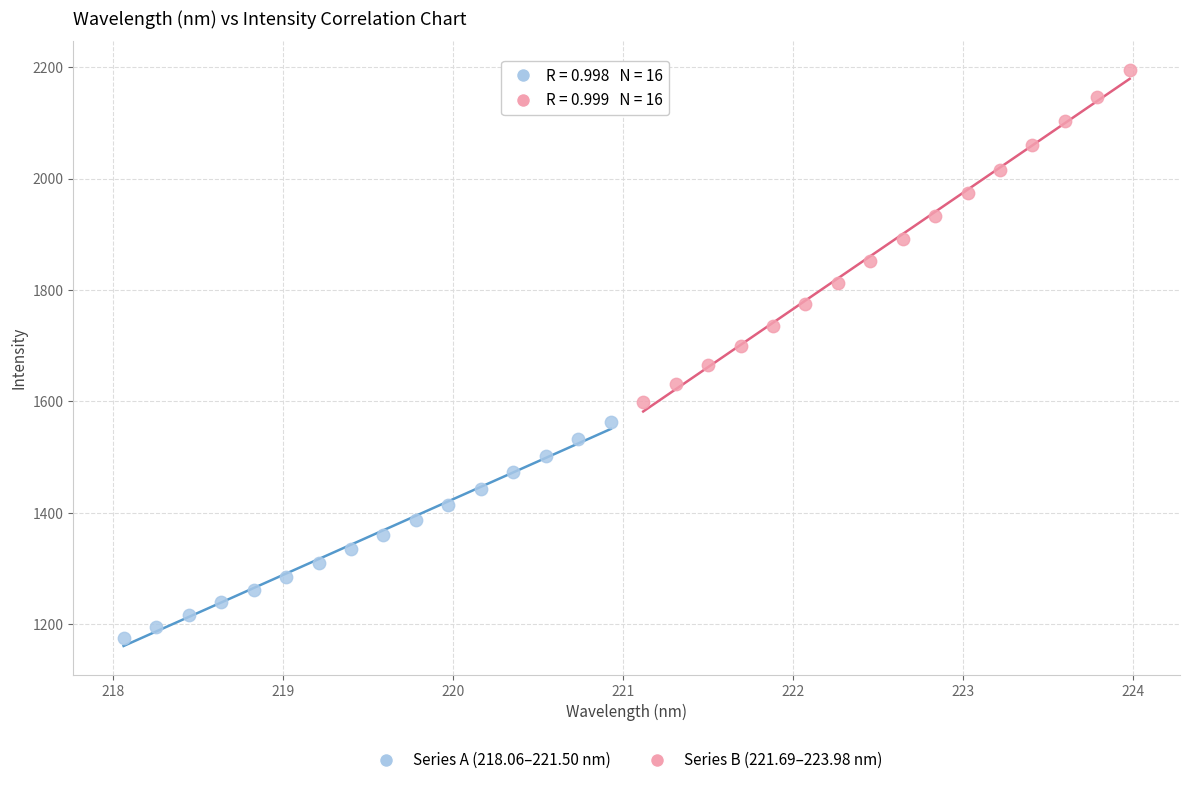

Which series has the largest Y range (max minus min)?

Series B (221.69–223.98 nm)